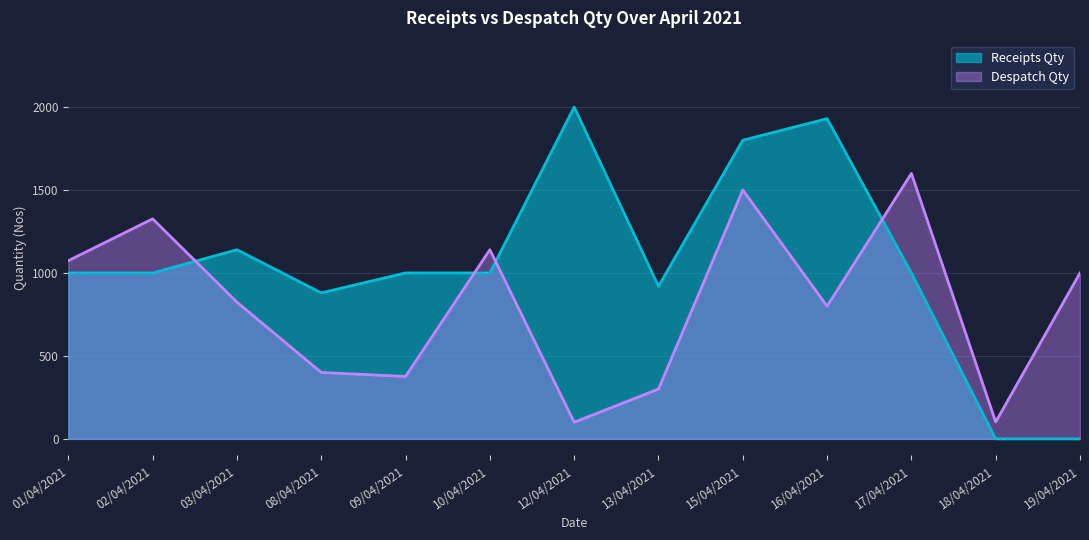

What is the label of the 9th point from the right?

09/04/2021